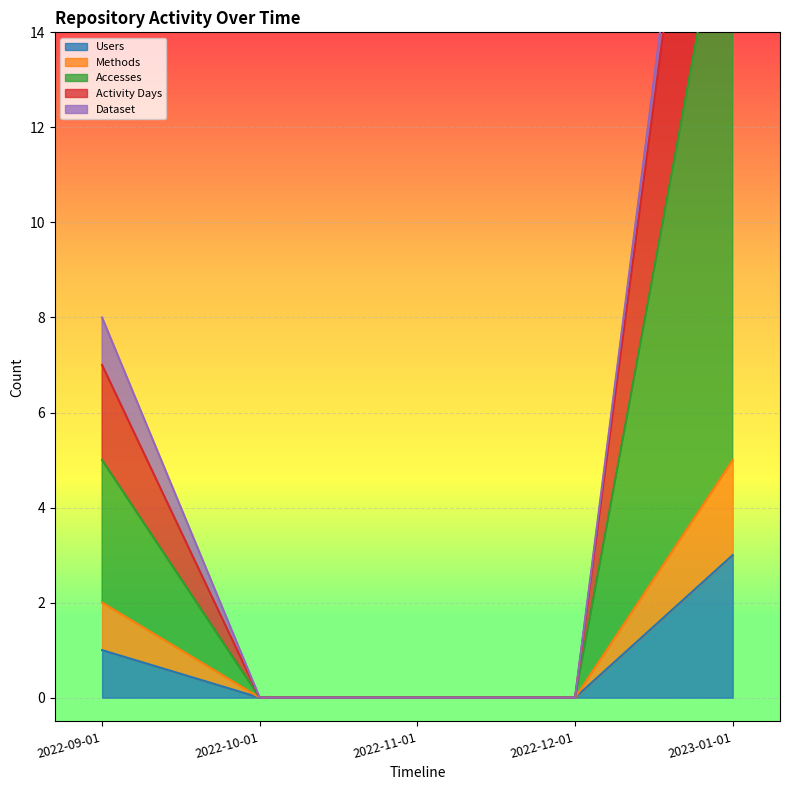

At which label does Users reach its peak?

2023-01-01